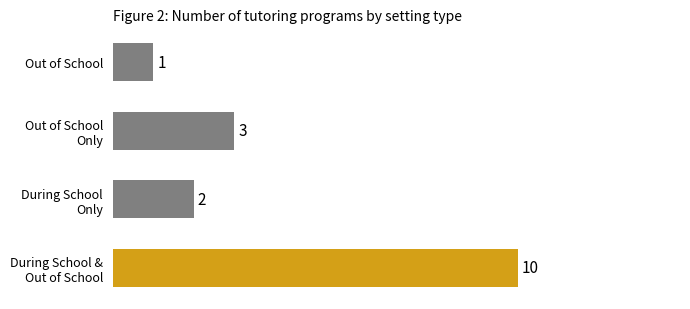

What is the greatest value displayed?

10